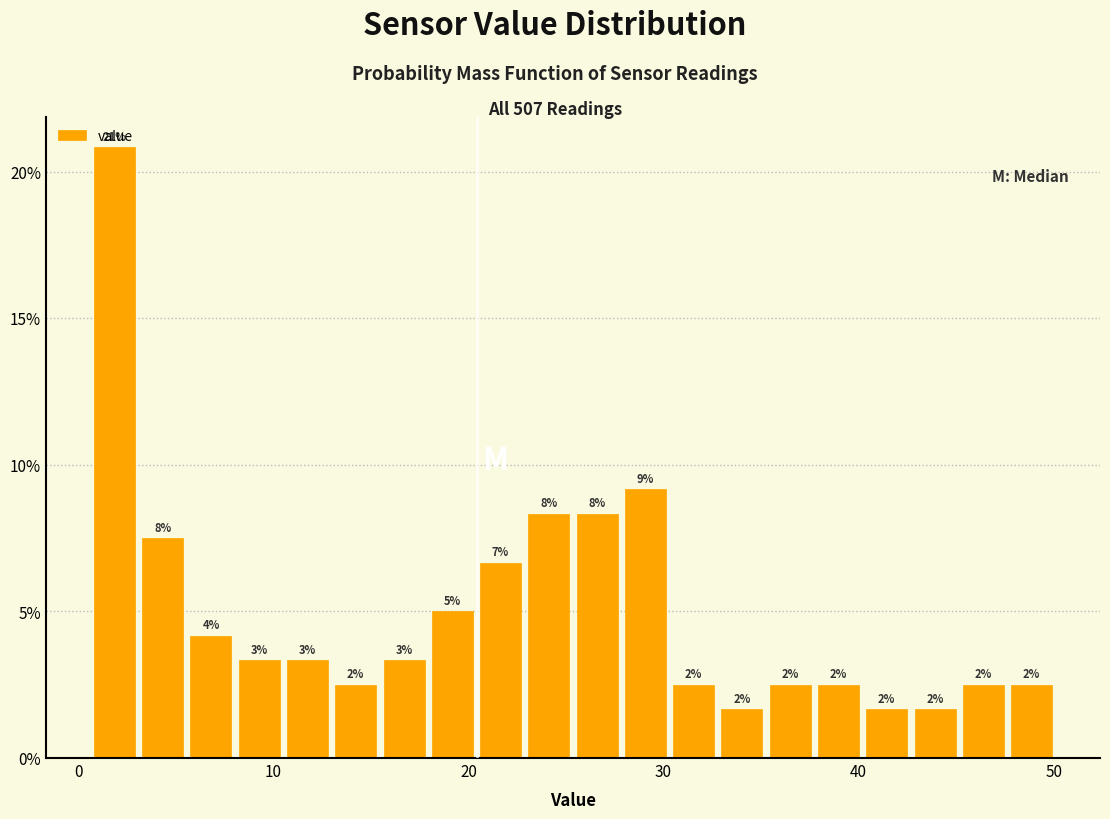

Read against the x-axis, roughly where is the centre of the tallest bar?

2